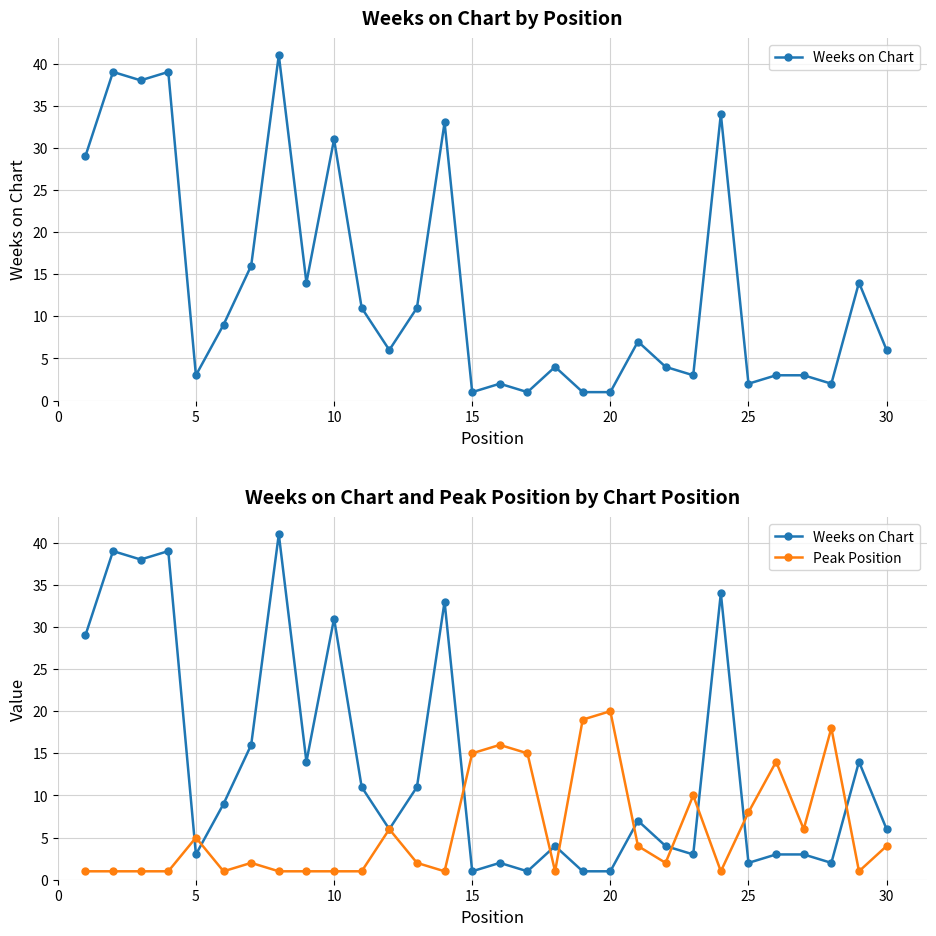

Reading right to left, transcribe all the data shown in this chart.

Weeks on Chart: 6	14	2	3	3	2	34	3	4	7	1	1	4	1	2	1	33	11	6	11	31	14	41	16	9	3	39	38	39	29
Peak Position: 4	1	18	6	14	8	1	10	2	4	20	19	1	15	16	15	1	2	6	1	1	1	1	2	1	5	1	1	1	1